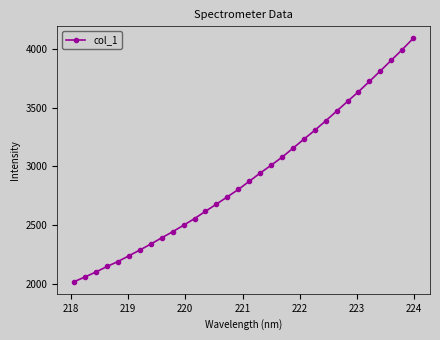

True or false: the data has more than 2 interior local peaks.

False